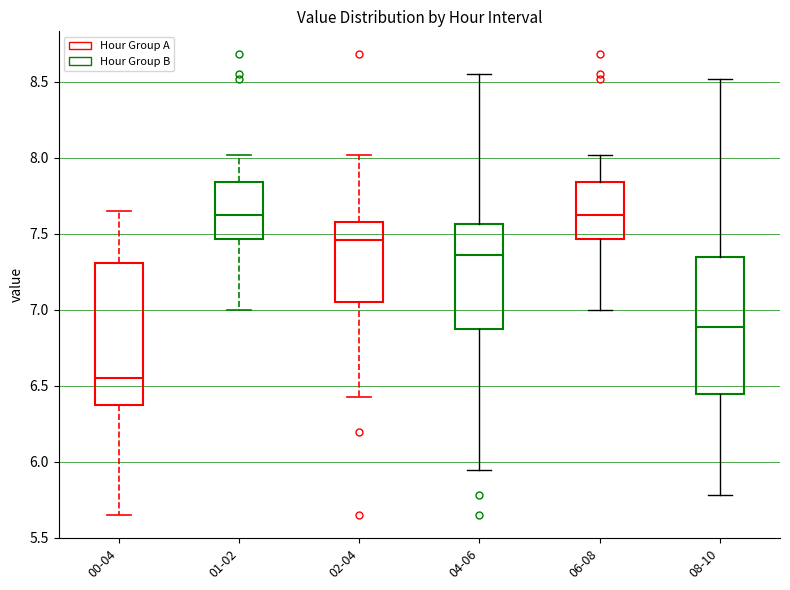

Reading left to right, read every box against the y-axis: the position of its median line, the range the box covers, and the ends of its whiskers. The values are not printed on the chart, so give them approximately, as read against the axis.

00-04: median 6.55, box 6.35 to 7.30, whiskers 5.65 to 7.65
01-02: median 7.65, box 7.45 to 7.85, whiskers 7.00 to 8.00
02-04: median 7.45, box 7.05 to 7.60, whiskers 6.45 to 8.00
04-06: median 7.35, box 6.90 to 7.55, whiskers 5.95 to 8.55
06-08: median 7.65, box 7.45 to 7.85, whiskers 7.00 to 8.00
08-10: median 6.90, box 6.45 to 7.35, whiskers 5.80 to 8.50